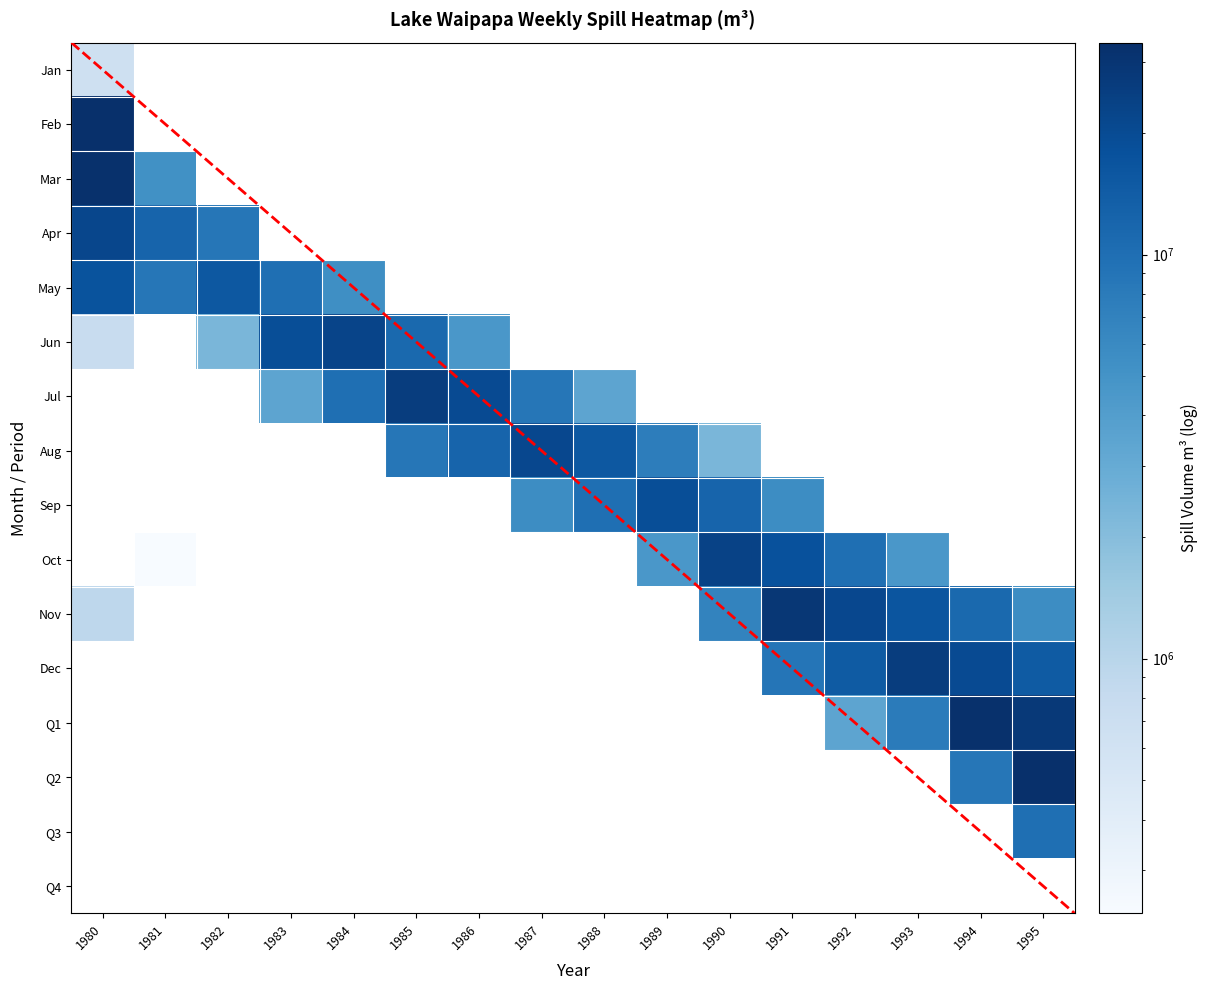

How many series are shown in this chart?

16